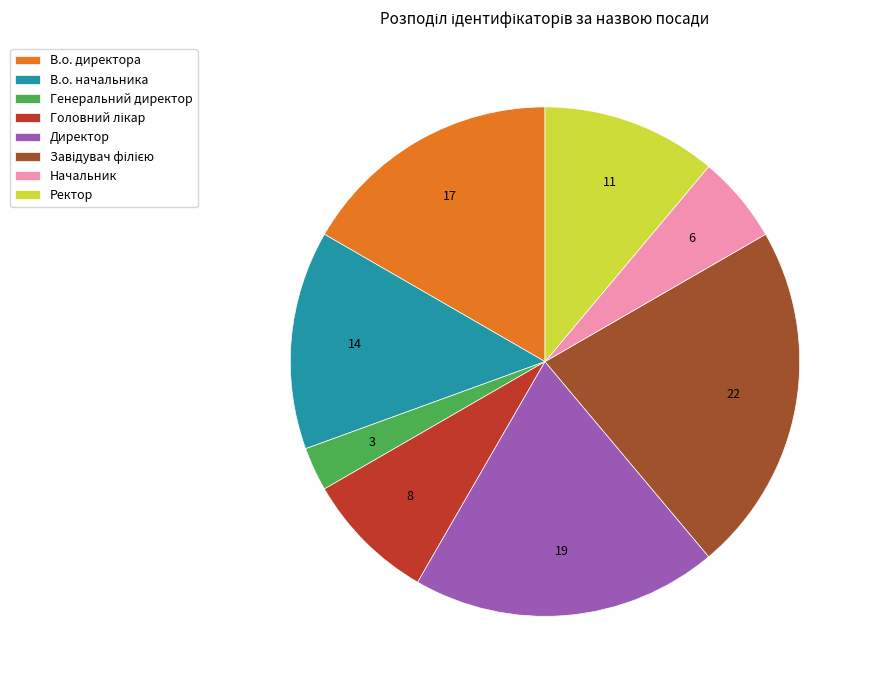

True or false: Ректор accounts for 11% of the total.

True